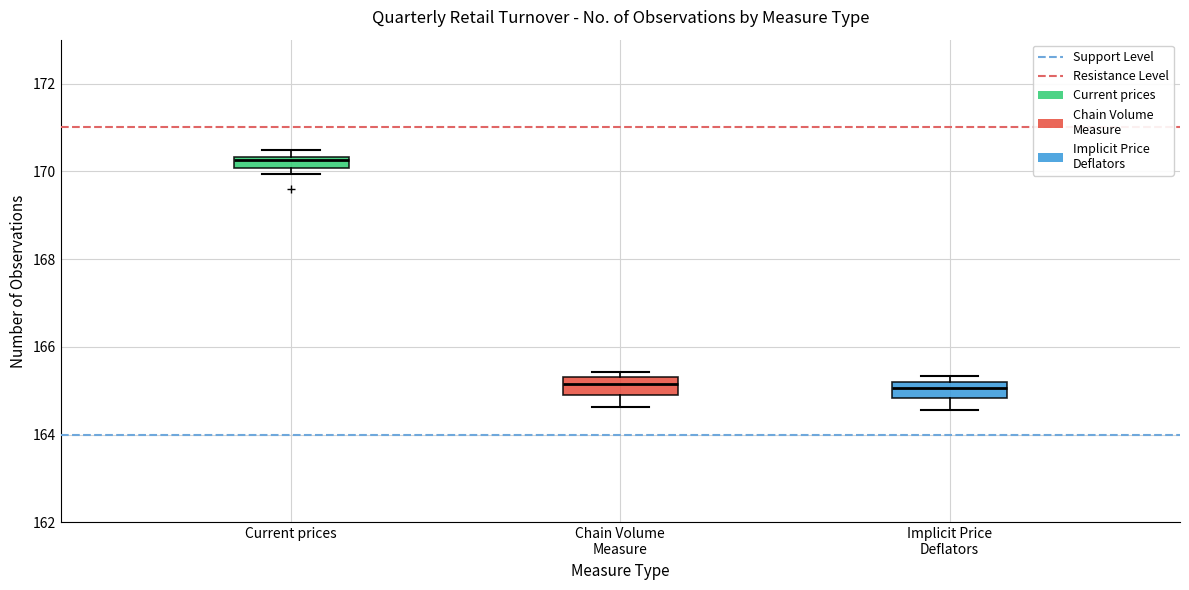

Where is the upper edge of the box for Current prices on the y-axis? The values are not printed on the chart, so give them approximately, as read against the axis.

170.4